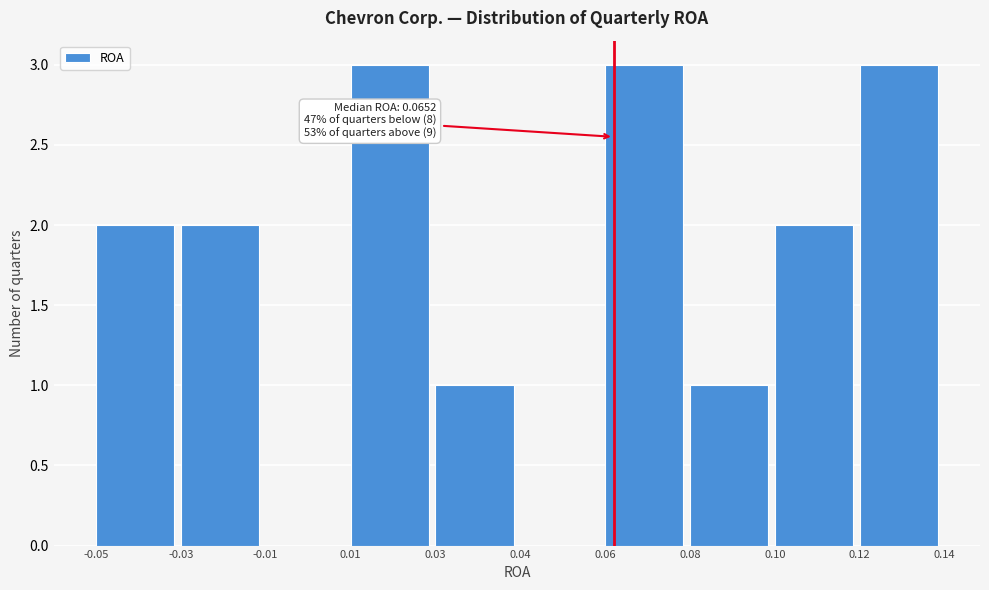

Reading right to left, list all the values displayed in this chart.

0.12=3	0.10=2	0.08=1	0.06=3	0.04=0	0.03=1	0.01=3	-0.01=0	-0.03=2	-0.05=2